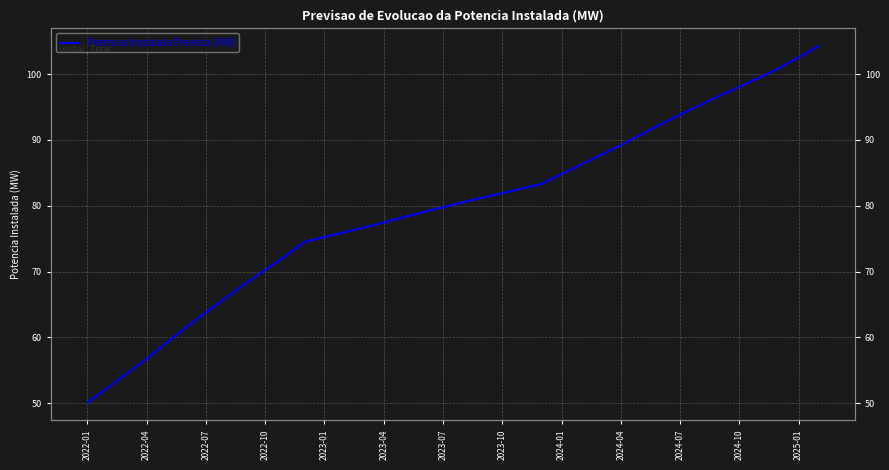

True or false: the data shows 158.8 at 28.

False